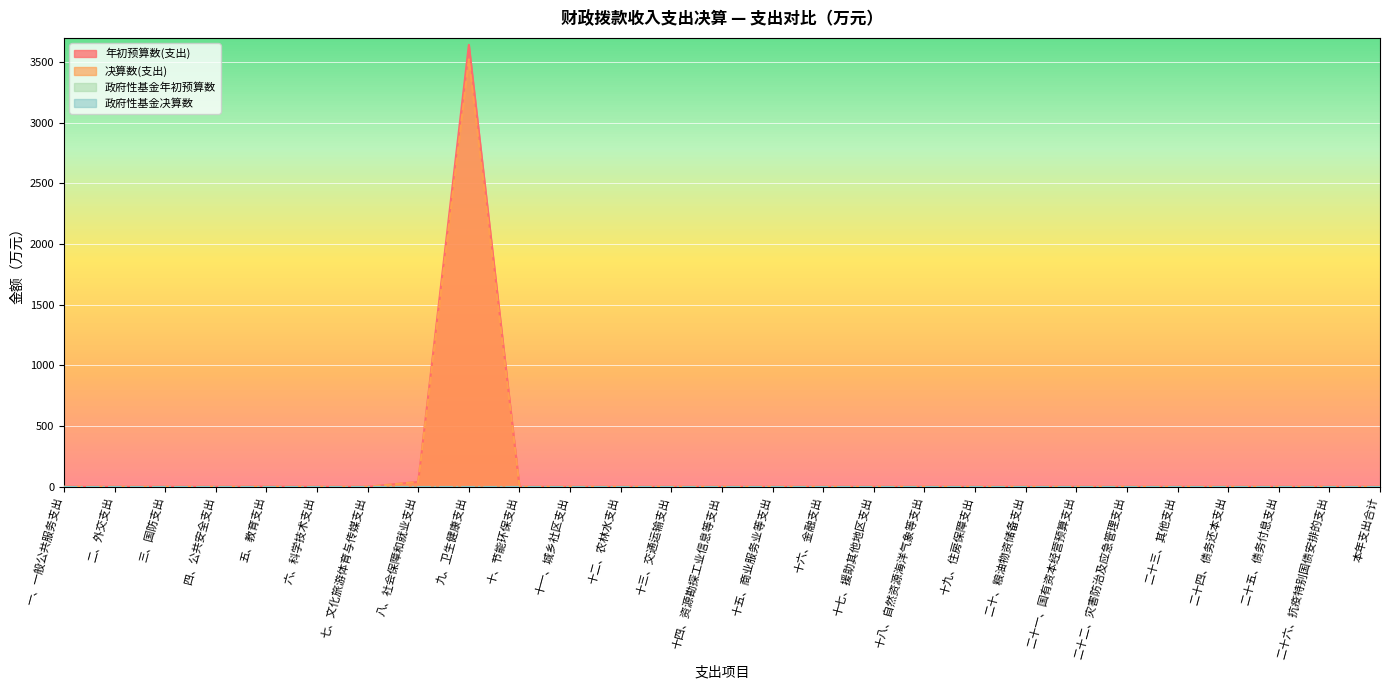

Where is the first local maximum for 年初预算数(支出)?

五、教育支出